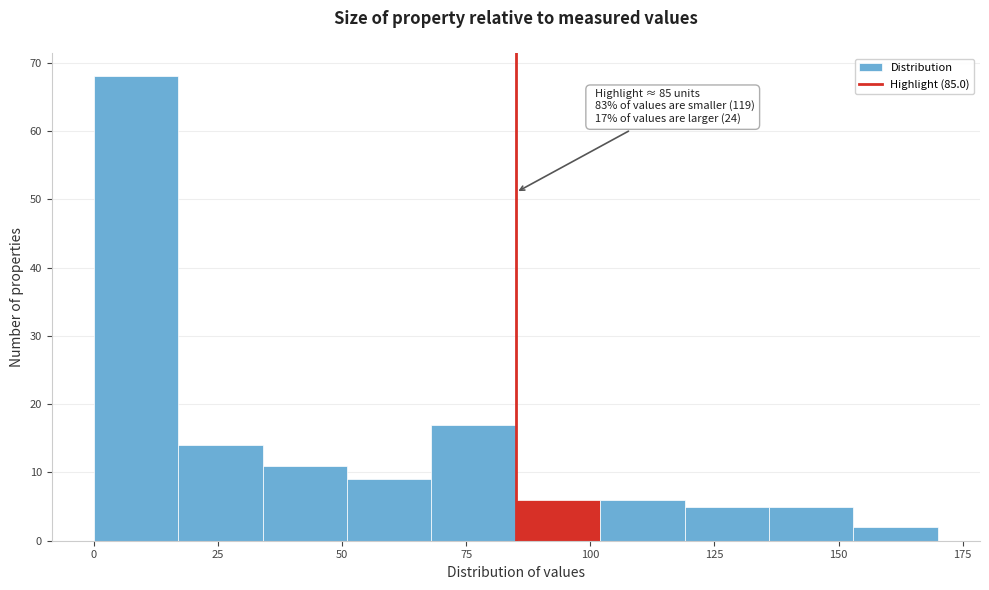

Read against the x-axis, roughly where is the centre of the tallest bar?

10